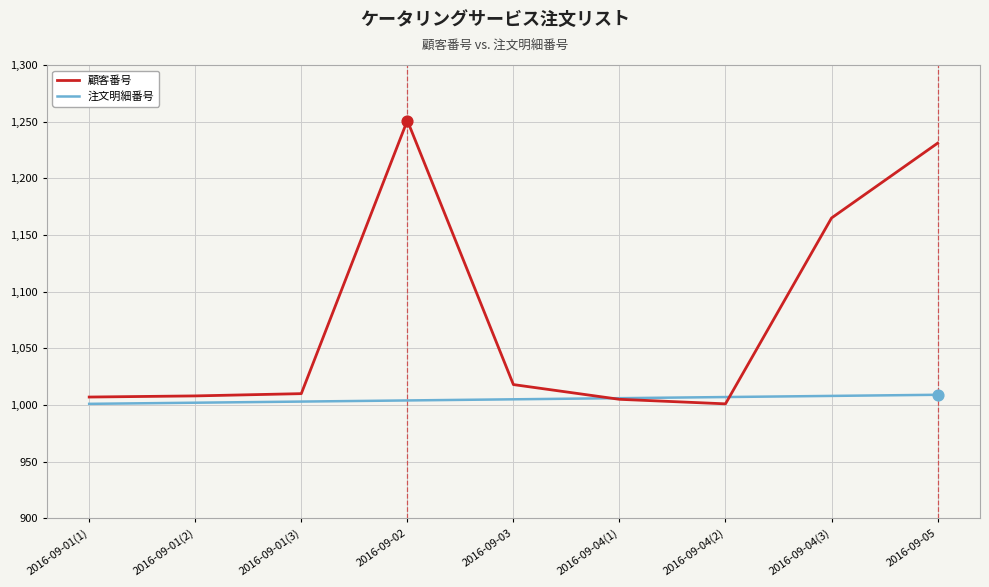

What is the spread (max minus min) of values at 2016-09-05?

222